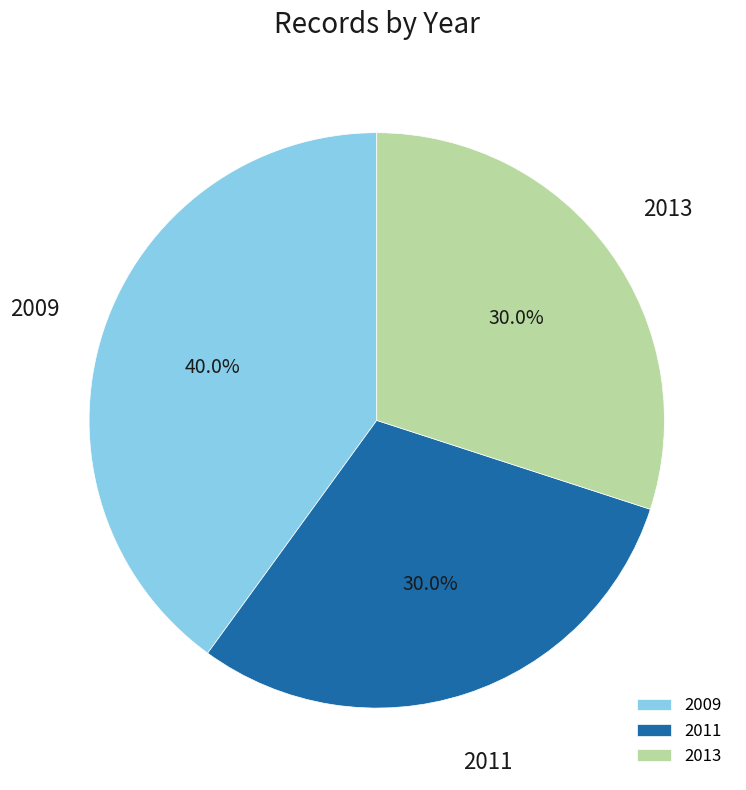

Approximately how many times larger is the value at 2011 compared to 2009?

0.8